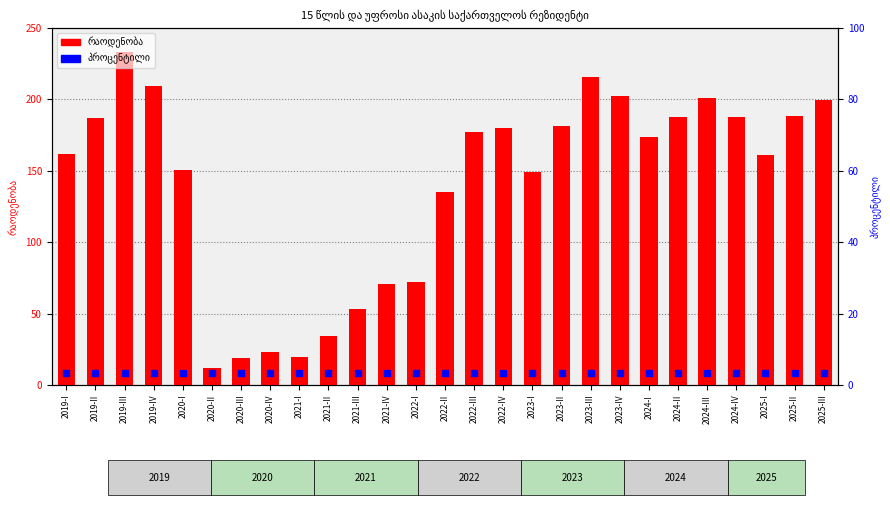

Which series has the largest Y range (max minus min)?

რაოდენობა